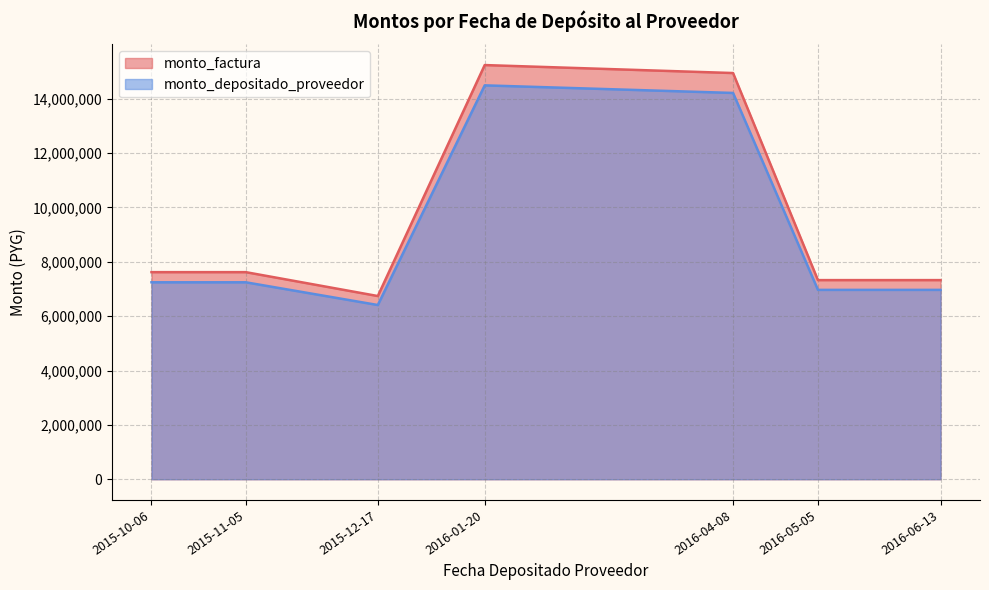

The value of monto_depositado_proveedor at 2016-01-20 is 9110031. True or false?

False